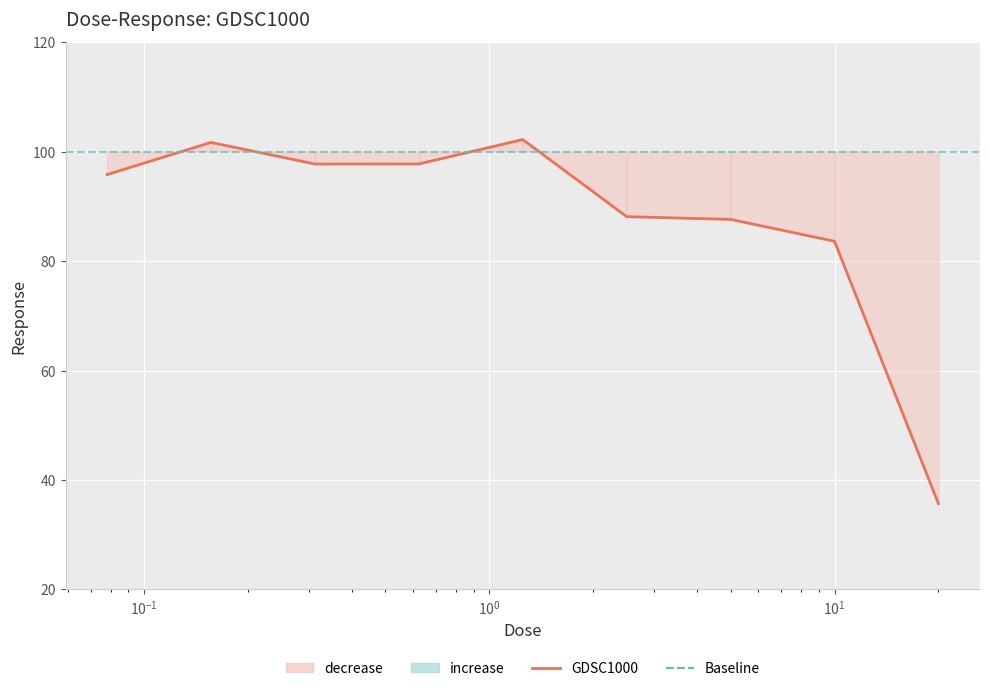

How many series are shown in this chart?

1